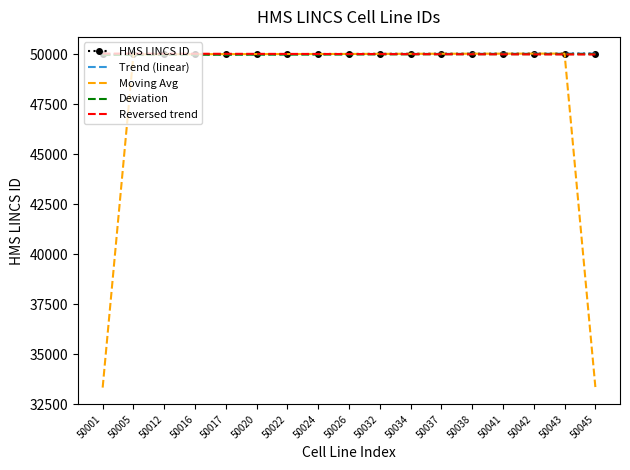

What is the total value across all series at 50016?

250067.2